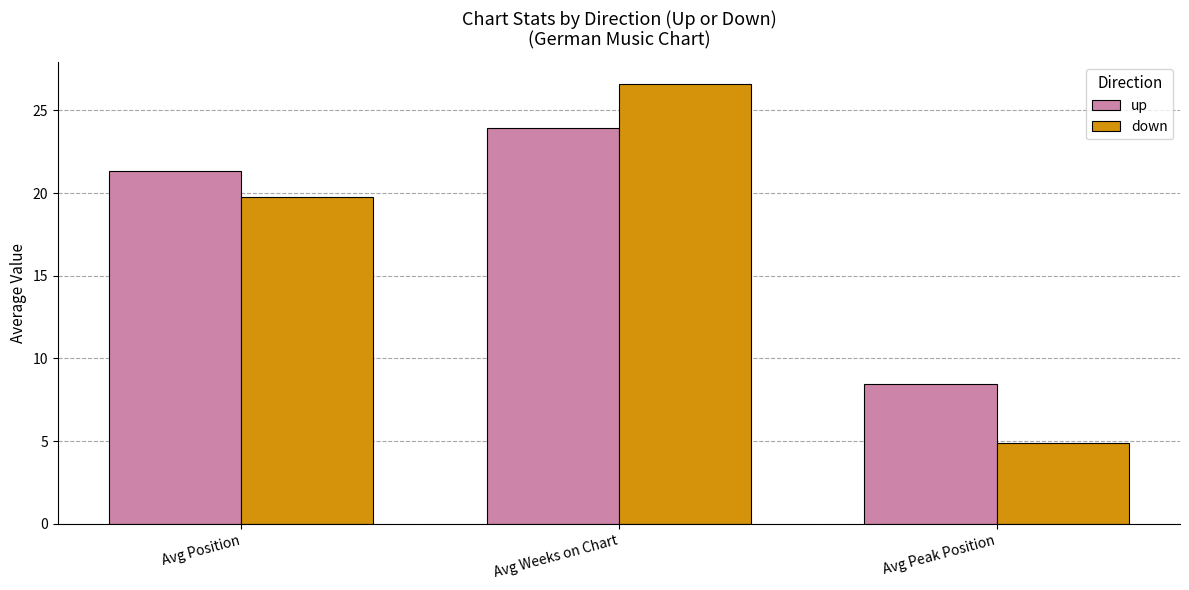

What is the total value across all series at Avg Peak Position?

13.3